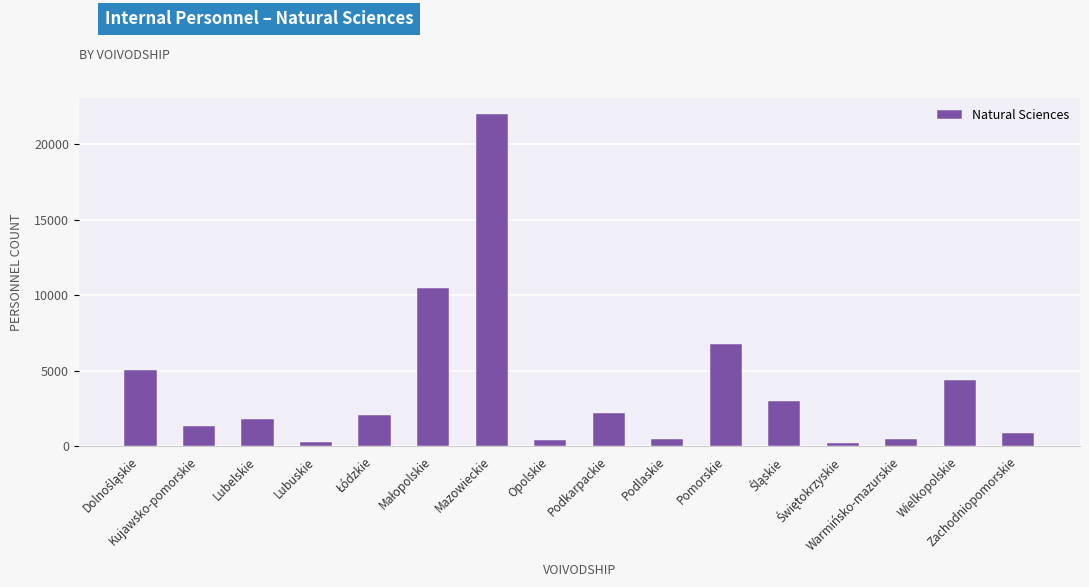

What is the sum of all values?

61740